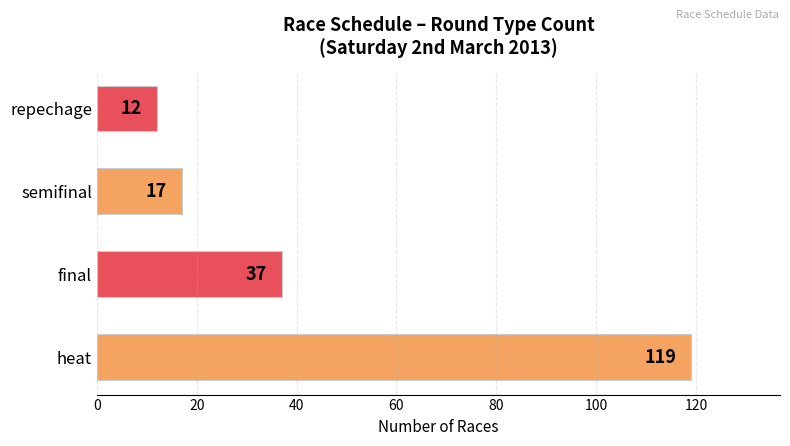

List the labels in order of value, smallest first.

repechage, semifinal, final, heat